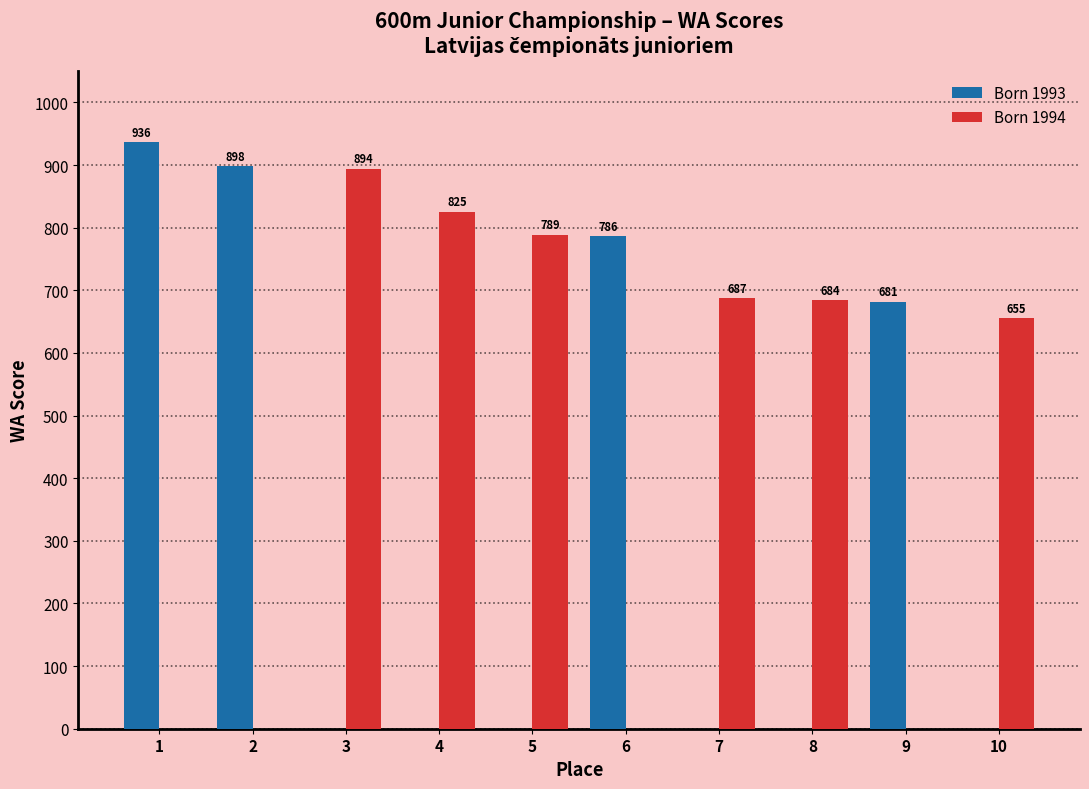

Between 2 and 5, which series saw the biggest shift?

Born 1993